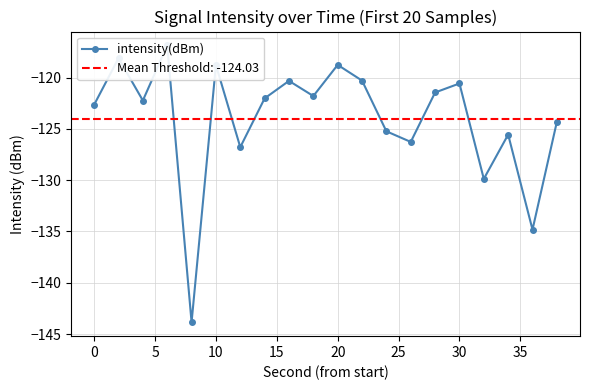

Is it true that the value at 0 is -211.6?

False